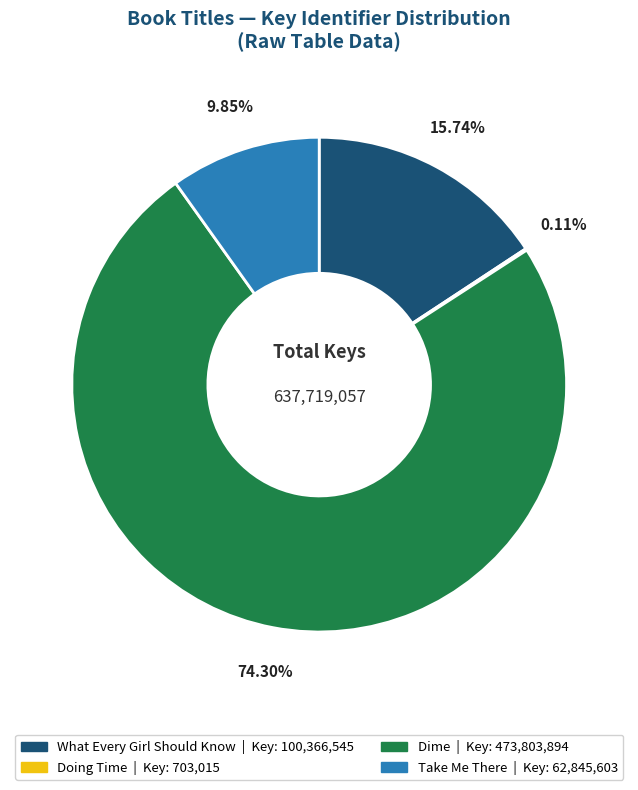

Which category accounts for the majority?

Dime